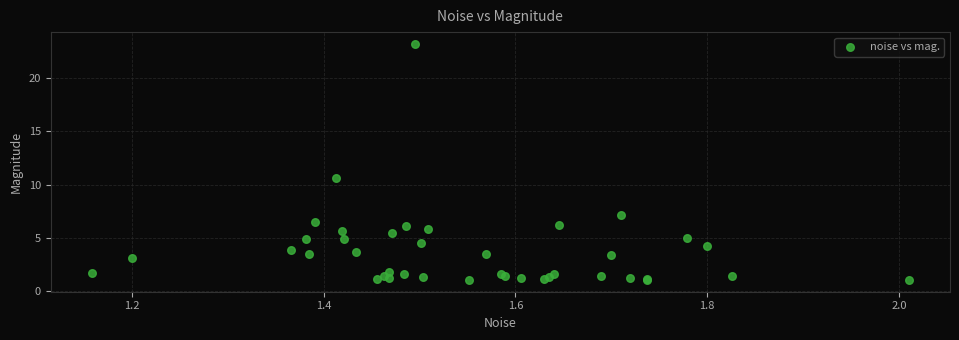

What Y value in the scatter plot is closest to 12?

10.6